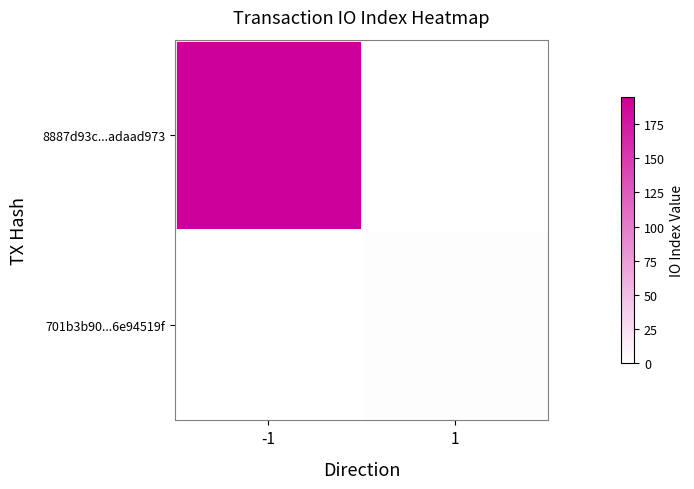

Reading right to left, transcribe all the data shown in this chart.

8887d93c...adaad973: 1=0	-1=195
701b3b90...6e94519f: 1=2	-1=0